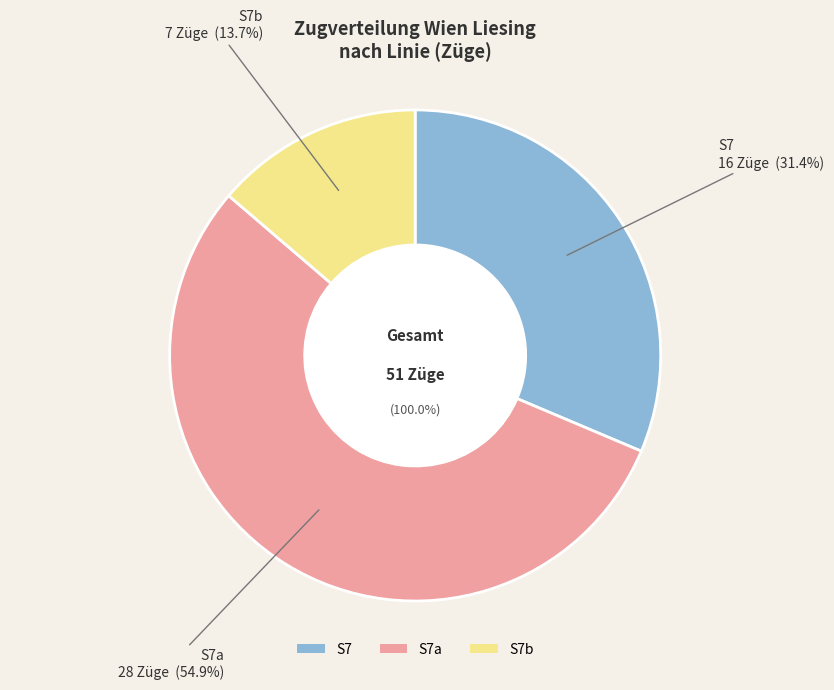

What is the largest slice in the pie chart?

S7a